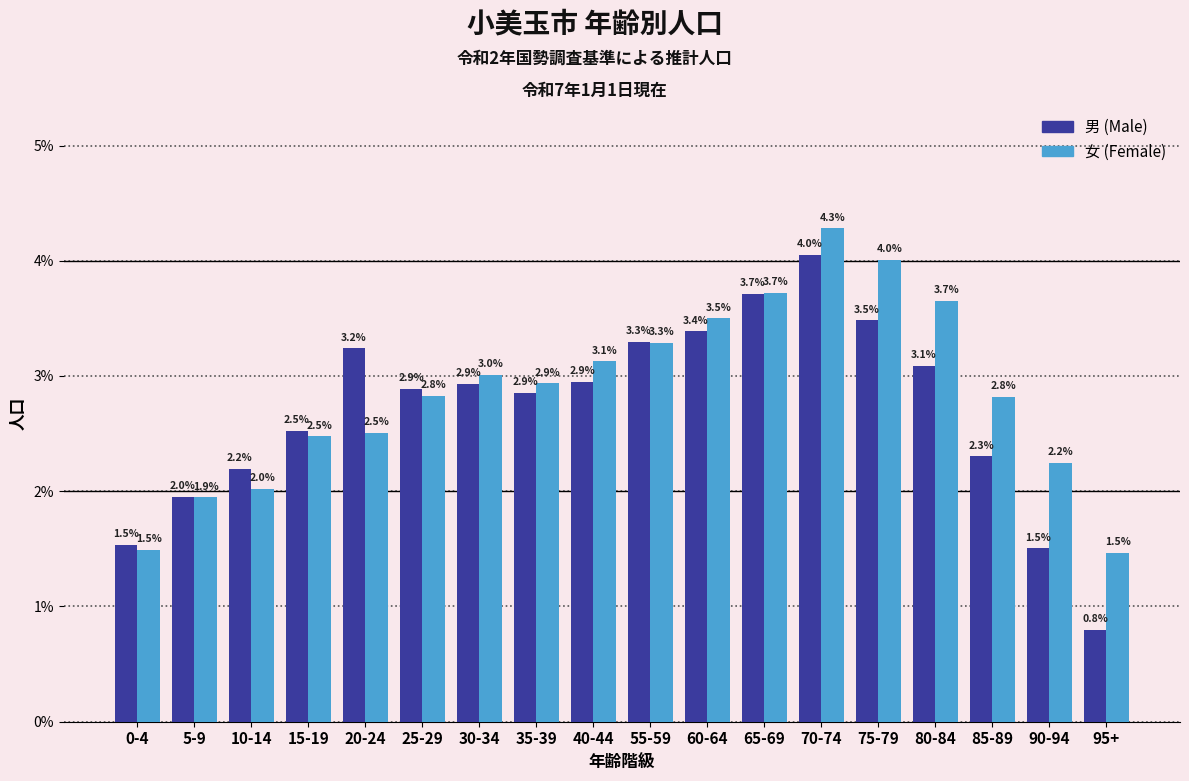

Reading left to right, extract all data points from this chart.

男 (Male): 0-4=1.5	5-9=2.0	10-14=2.2	15-19=2.5	20-24=3.2	25-29=2.9	30-34=2.9	35-39=2.9	40-44=2.9	55-59=3.3	60-64=3.4	65-69=3.7	70-74=4.0	75-79=3.5	80-84=3.1	85-89=2.3	90-94=1.5	95+=0.8
女 (Female): 0-4=1.5	5-9=1.9	10-14=2.0	15-19=2.5	20-24=2.5	25-29=2.8	30-34=3.0	35-39=2.9	40-44=3.1	55-59=3.3	60-64=3.5	65-69=3.7	70-74=4.3	75-79=4.0	80-84=3.7	85-89=2.8	90-94=2.2	95+=1.5